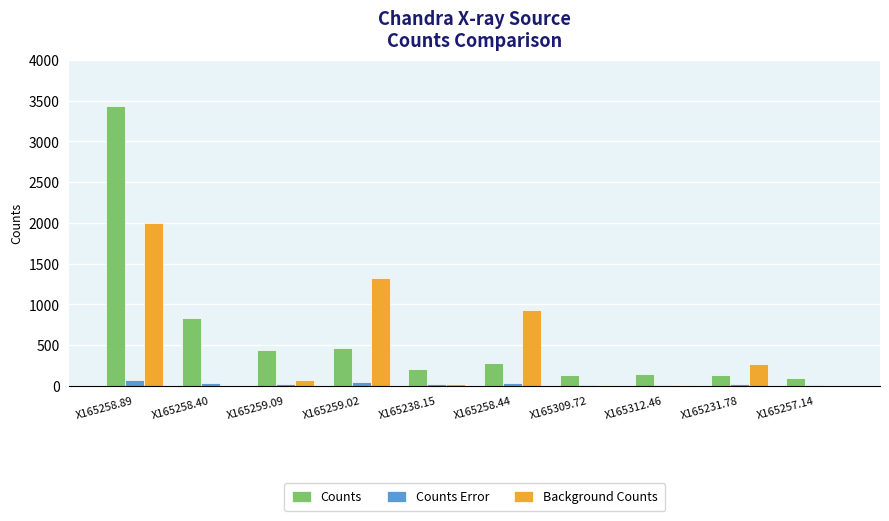

Which series has the widest spread of values?

Counts